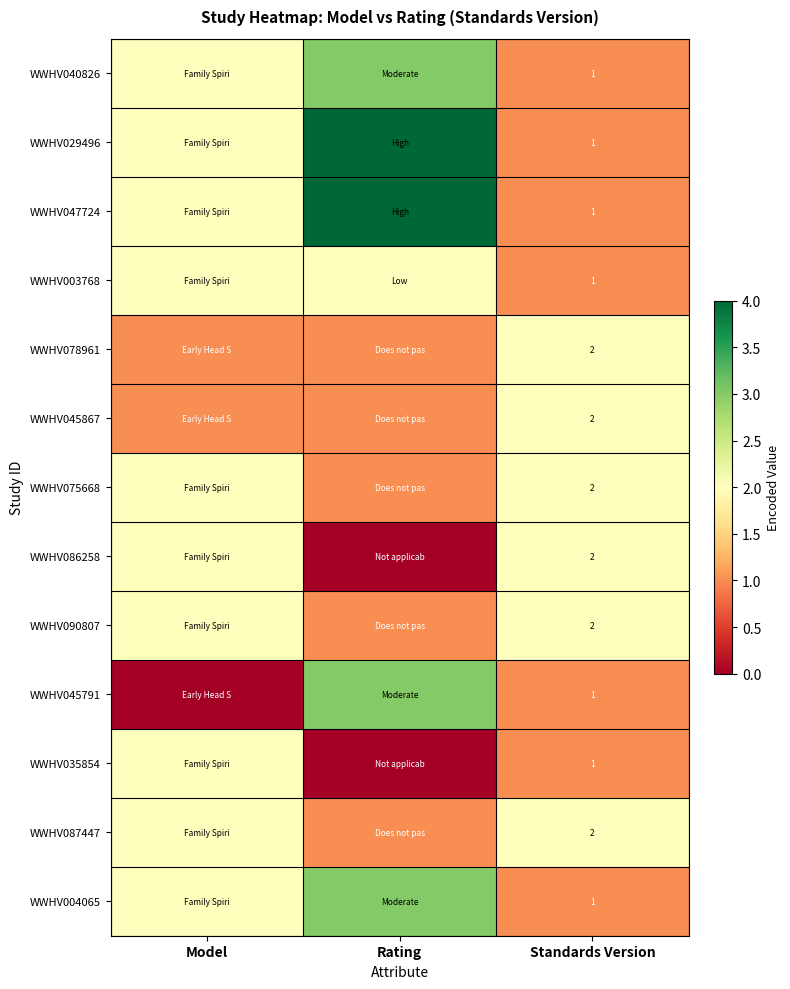

Is it true that WWHV045791 equals 1 at Standards Version?

True